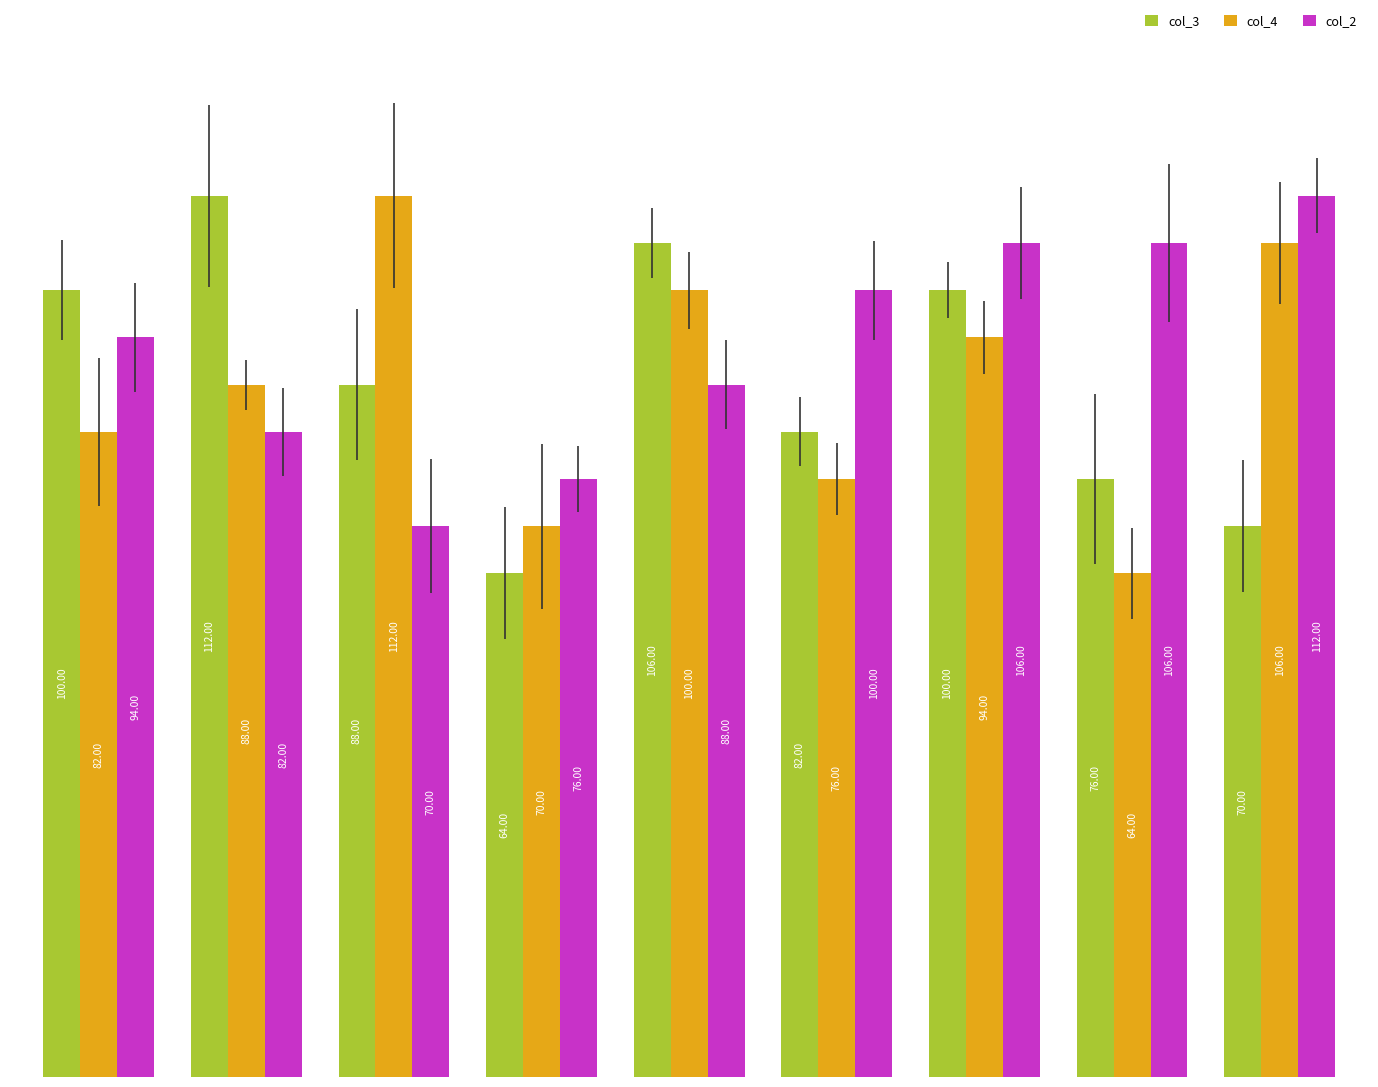

What is the average value of the col_4 series?

88